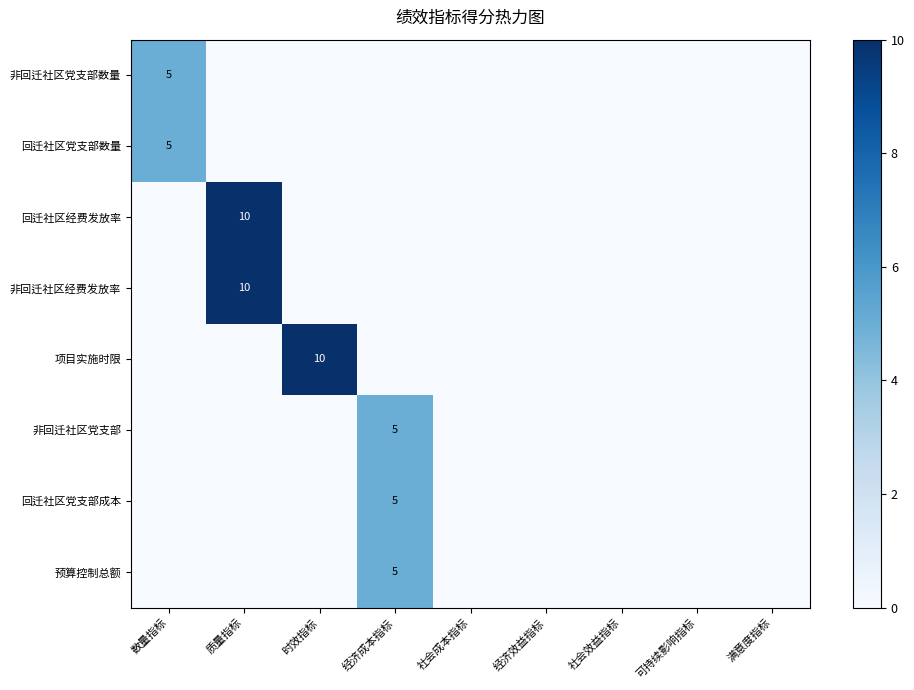

Is it true that 回迁社区党支部数量 equals 3 at 数量指标?

False